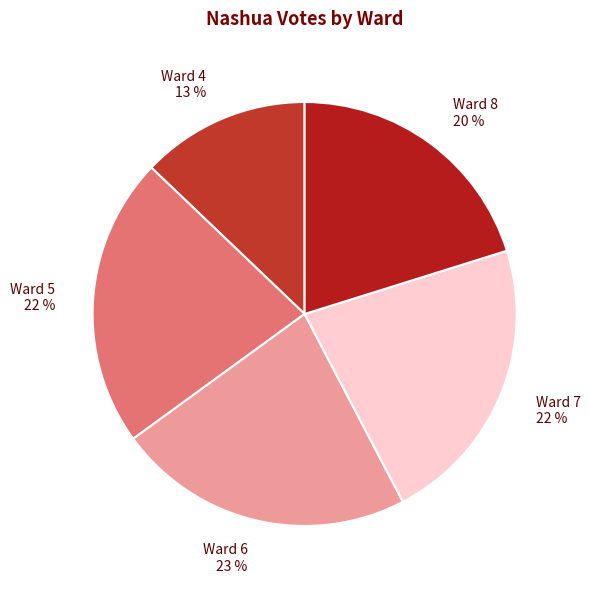

How many slices are in this pie chart?

5